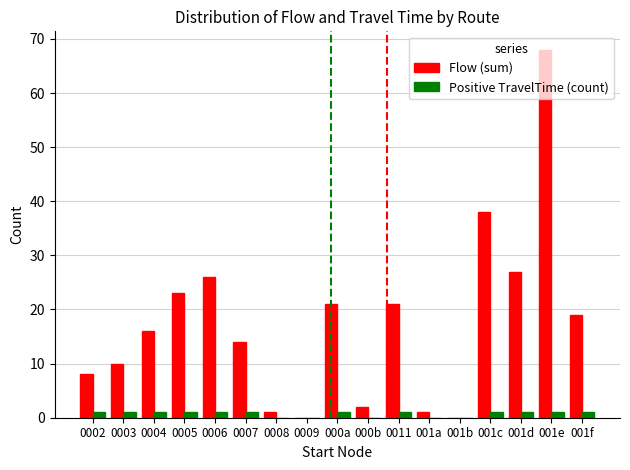

Which category has the highest value in the Flow (sum) series?

001e